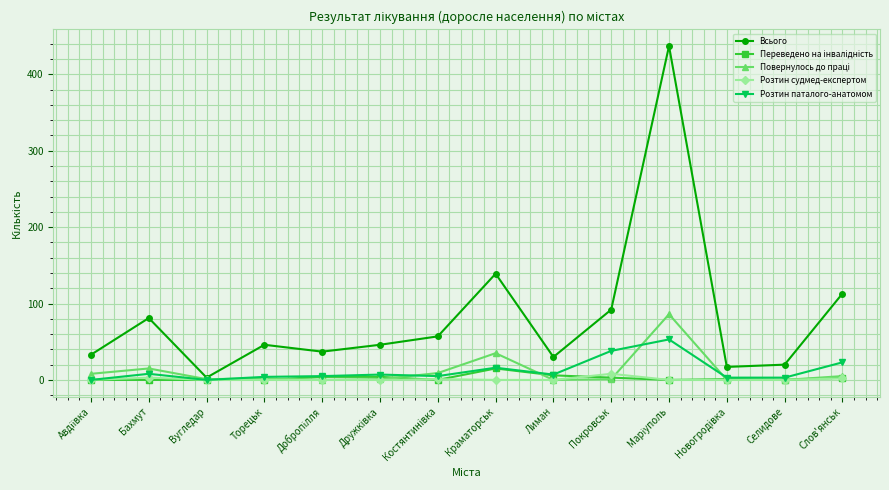

Does the chart display data point markers on the line(s)?

Yes